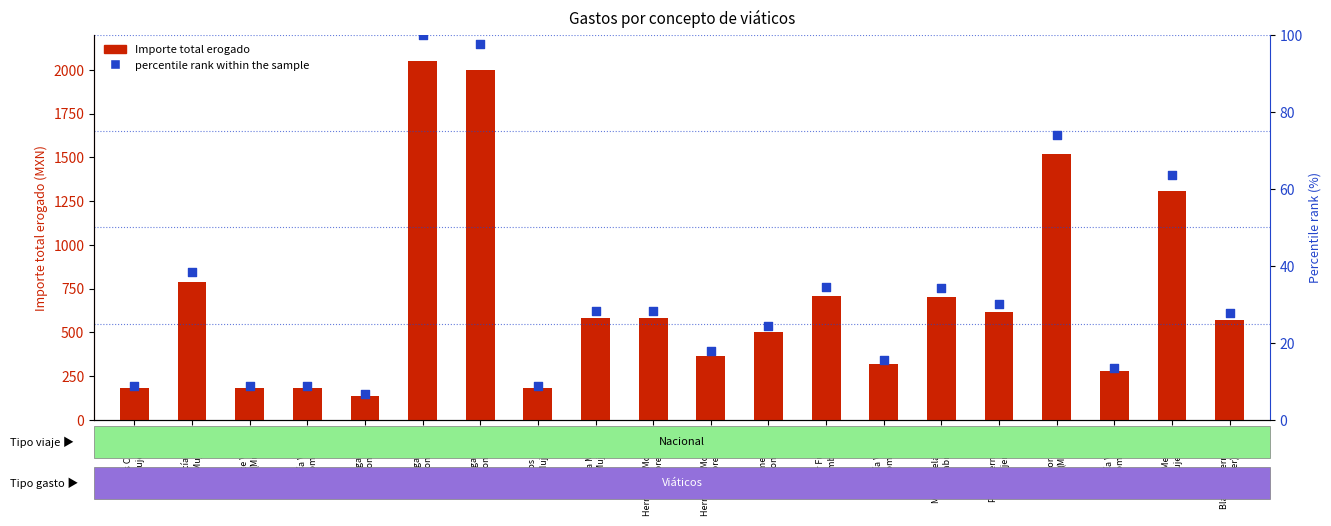

Which series reaches the maximum Y coordinate?

Importe total erogado